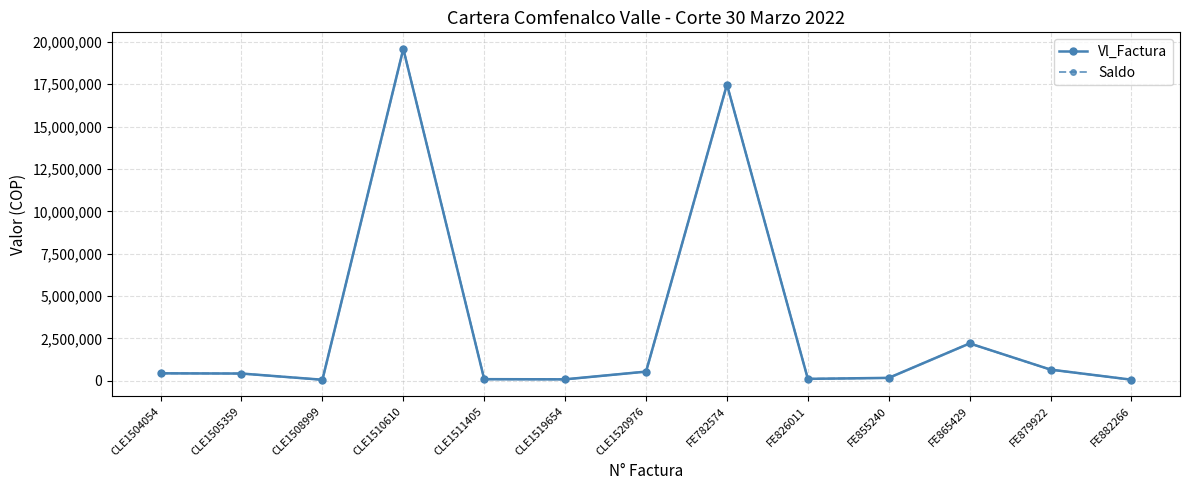

What is the sum of all Vl_Factura values?

41872293